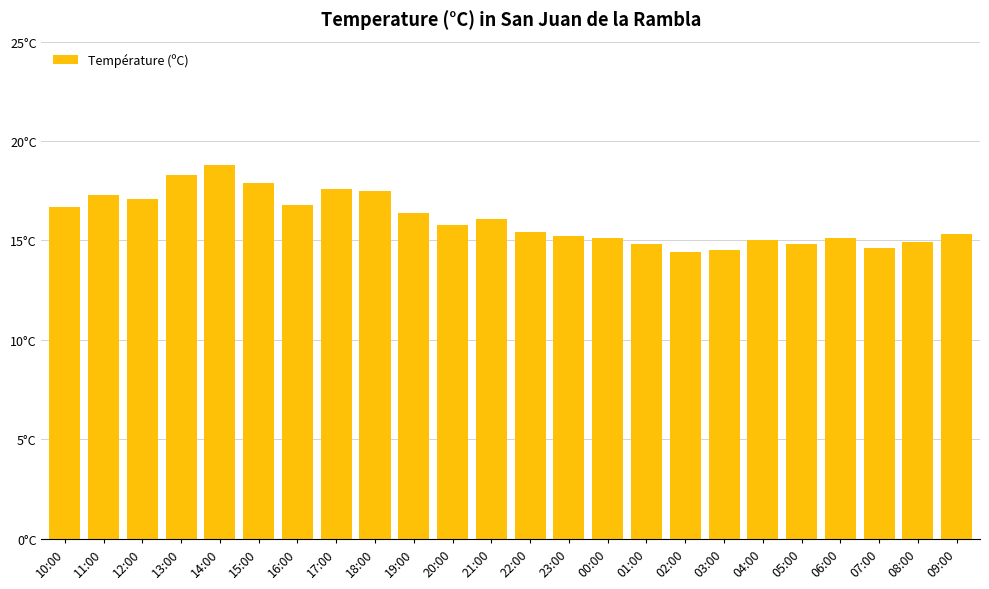

Does the chart contain any negative values?

No